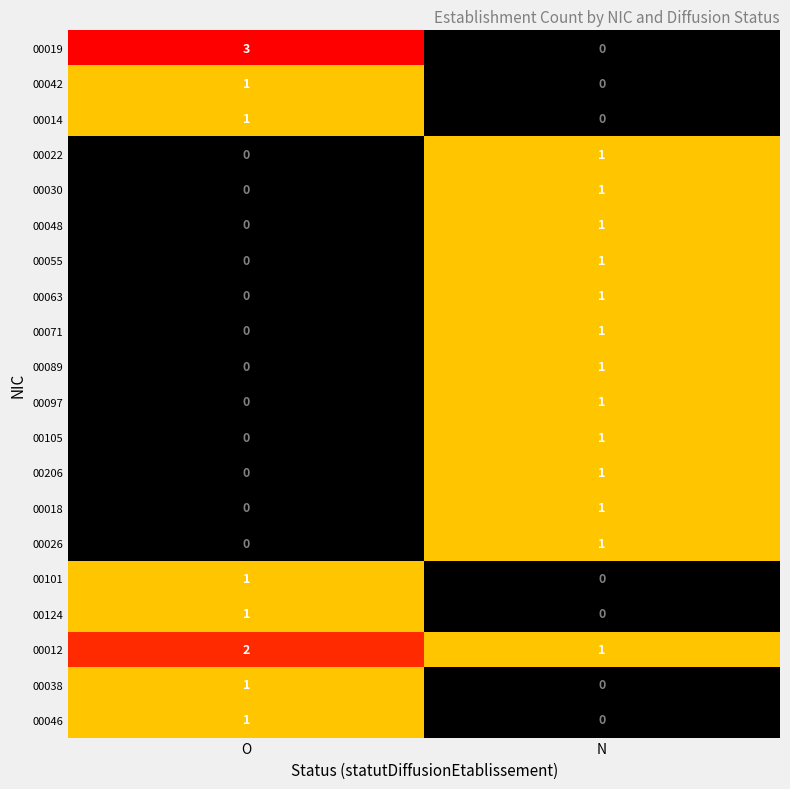

Rank the categories by 00063 value from highest to lowest.

N, O